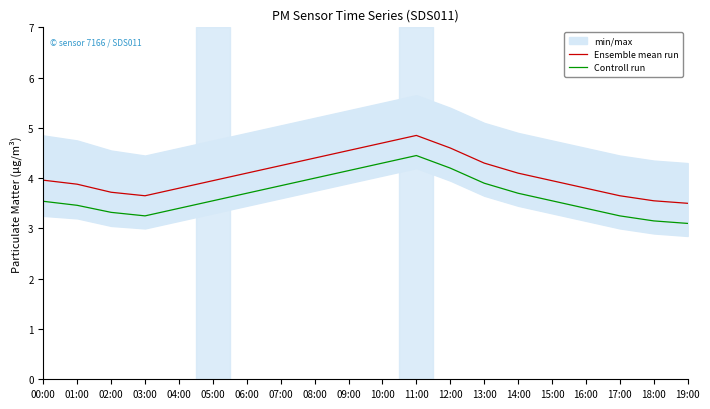

Rank the series by their average value, from highest to lowest.

Ensemble mean run, Controll run